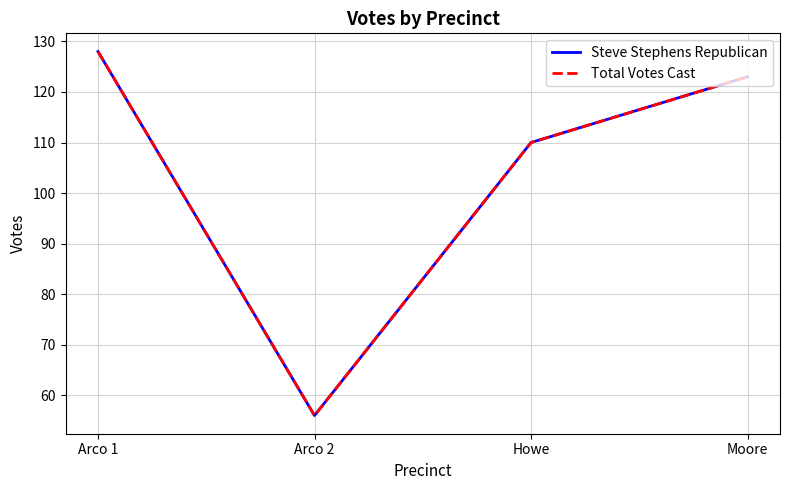

What is the difference between the maximum and minimum values in the Steve Stephens Republican series?

72